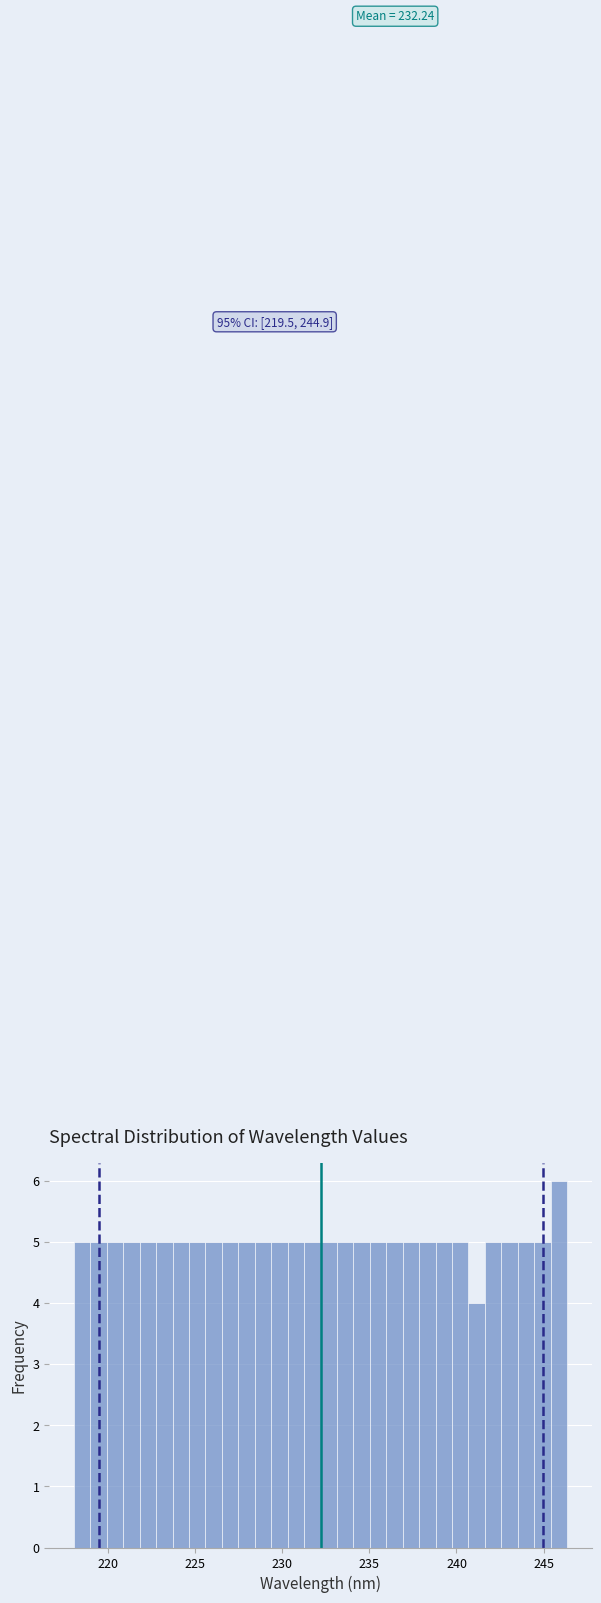

Around what value on the x-axis is the tallest bar? Give the approximate position of its centre, as read against the axis.

246.0